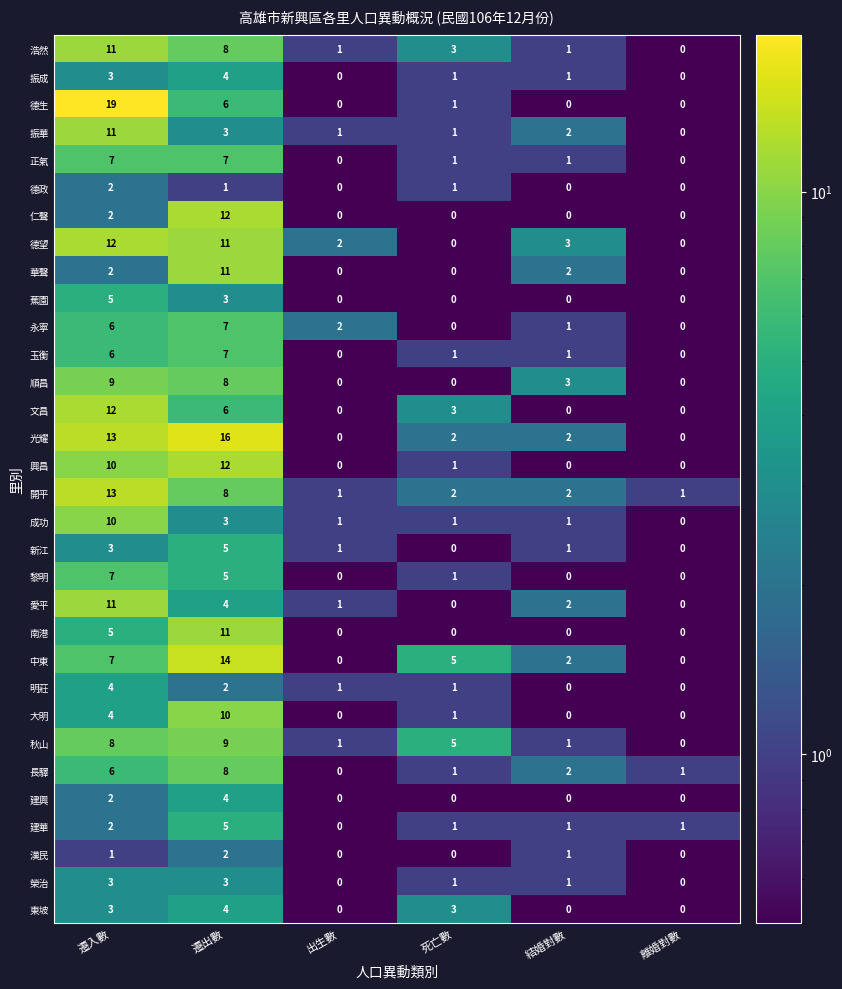

Where does the 長驛 series first go above 2?

遷入數